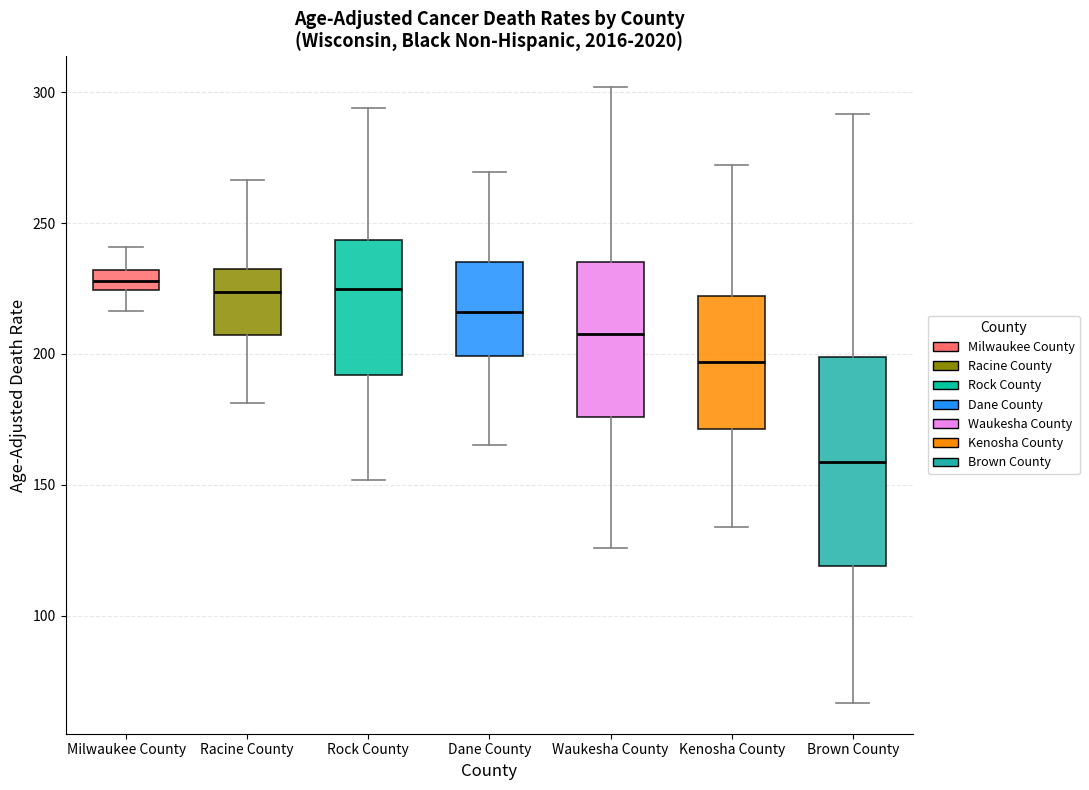

Where is the upper edge of the box for Racine County on the y-axis? The values are not printed on the chart, so give them approximately, as read against the axis.

235